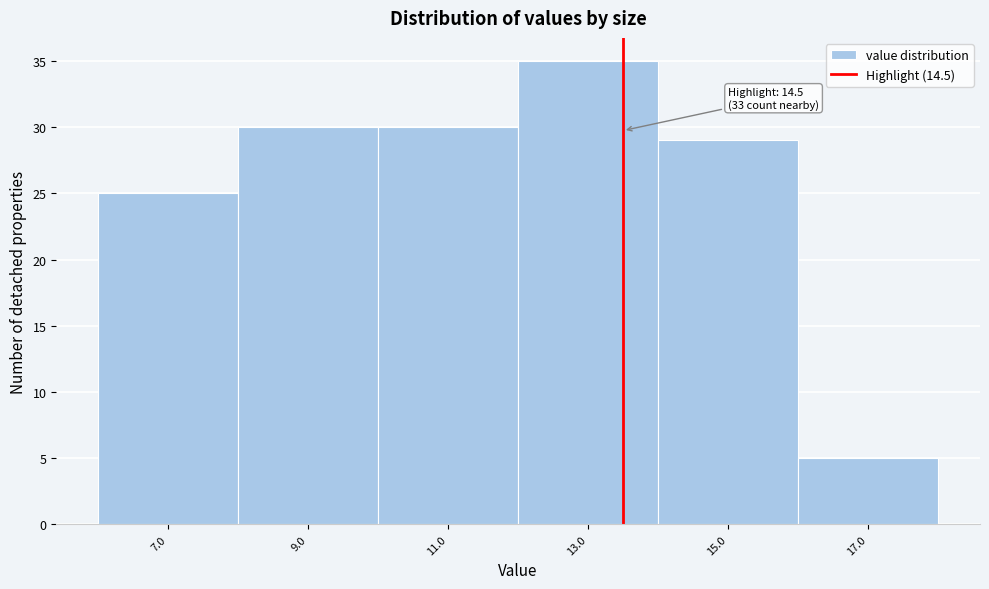

Reading left to right, transcribe all the data shown in this chart.

7.0=25	9.0=30	11.0=30	13.0=35	15.0=29	17.0=5